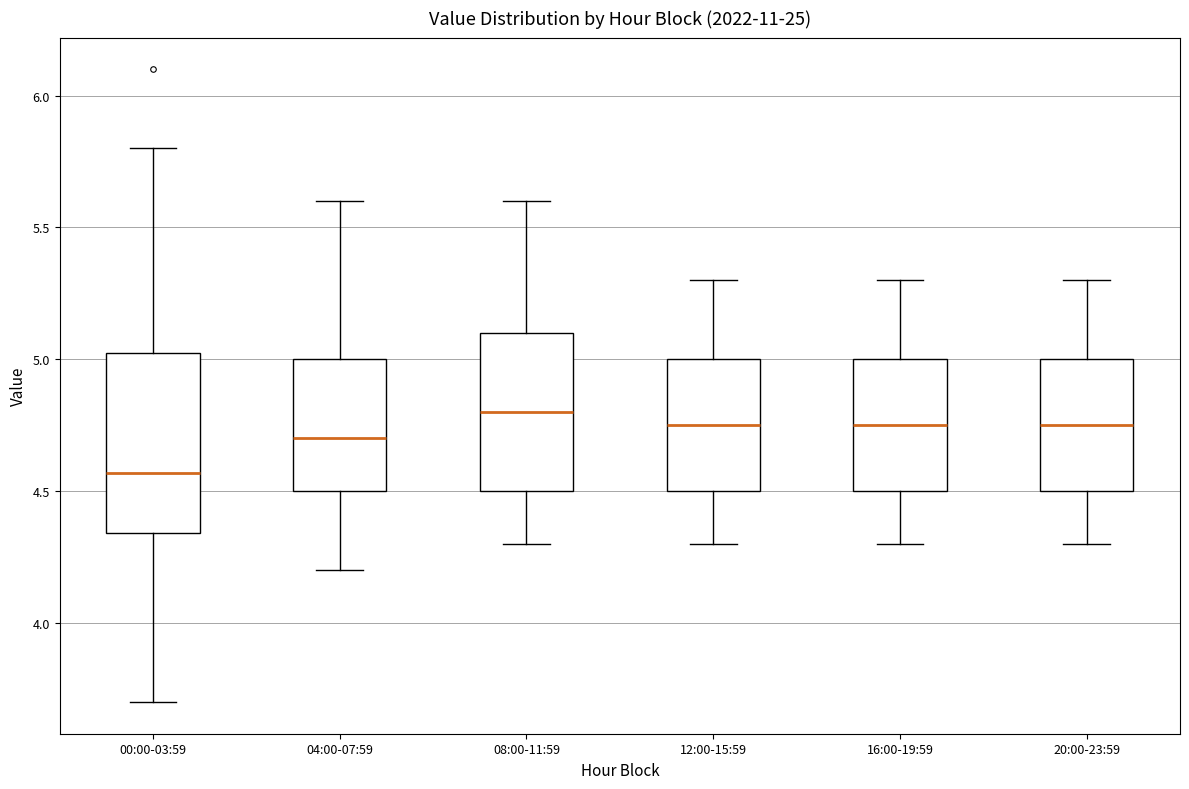

Reading left to right, transcribe this box plot: for each box, give where its median line is, the range the box spans, and where its two whiskers end, as read against the y-axis. The values are not printed on the chart, so give them approximately, as read against the axis.

00:00-03:59: median 4.55, box 4.35 to 5.05, whiskers 3.70 to 5.80
04:00-07:59: median 4.70, box 4.50 to 5.00, whiskers 4.20 to 5.60
08:00-11:59: median 4.80, box 4.50 to 5.10, whiskers 4.30 to 5.60
12:00-15:59: median 4.75, box 4.50 to 5.00, whiskers 4.30 to 5.30
16:00-19:59: median 4.75, box 4.50 to 5.00, whiskers 4.30 to 5.30
20:00-23:59: median 4.75, box 4.50 to 5.00, whiskers 4.30 to 5.30